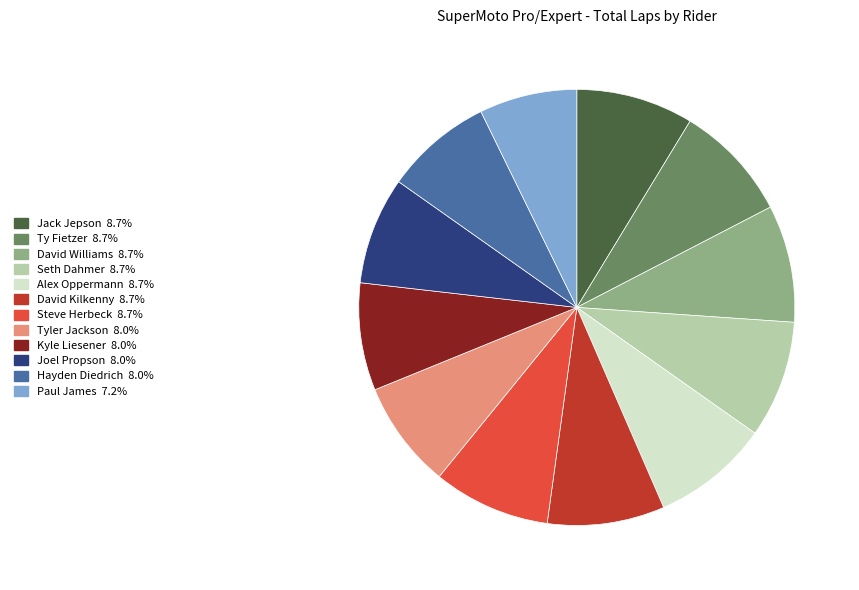

True or false: Hayden Diedrich accounts for 23% of the total.

False